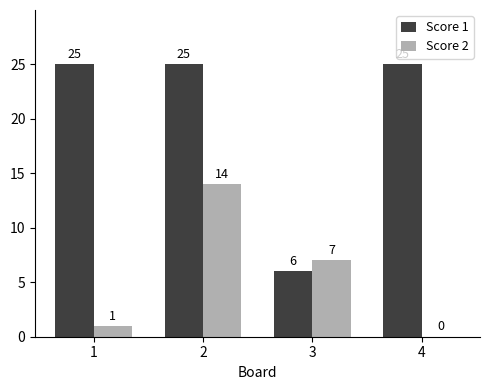

What is the greatest value displayed?

25